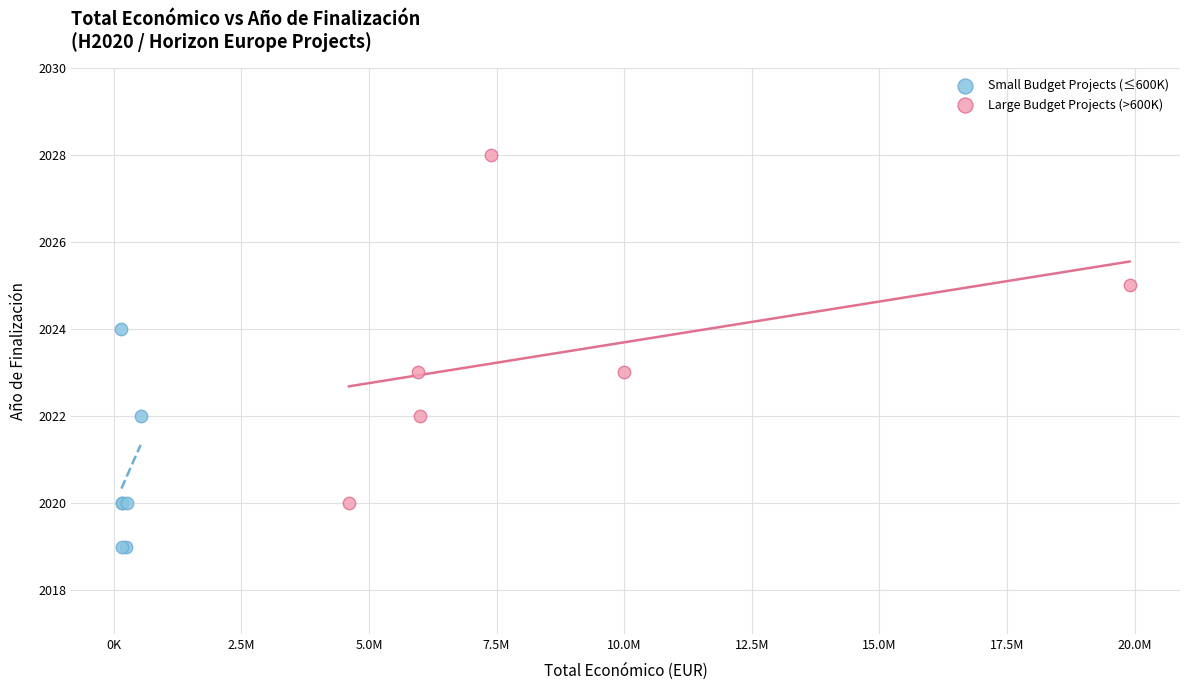

Which series has the widest spread of Y values?

Large Budget Projects (>600K)